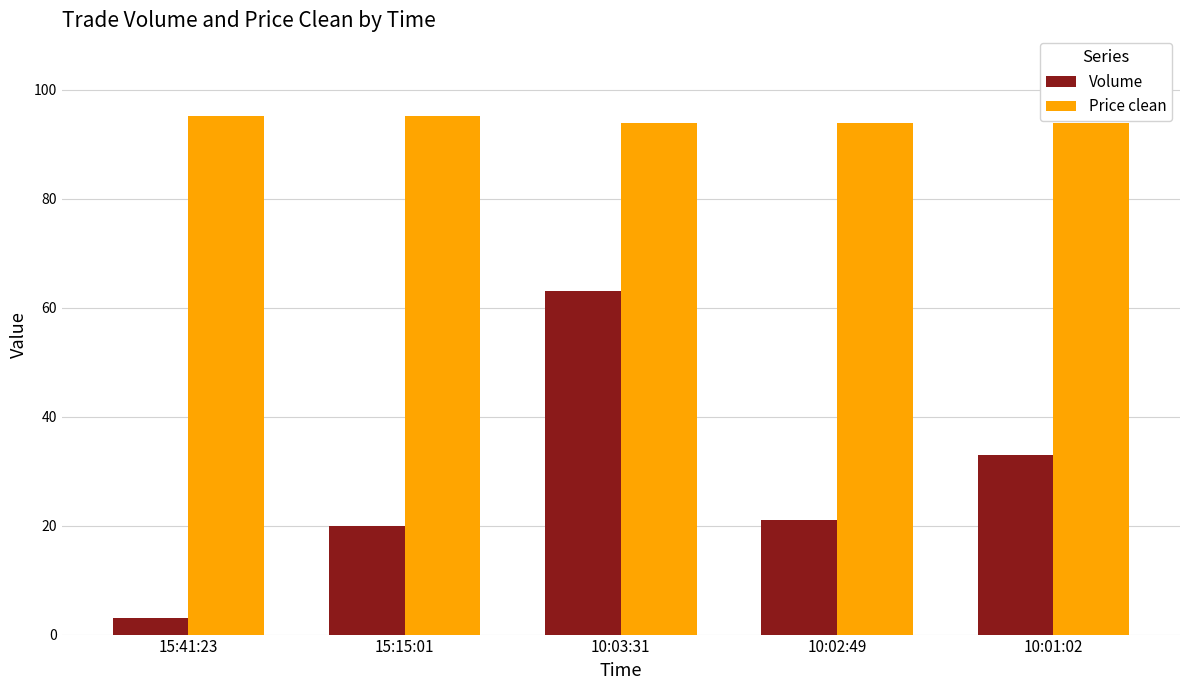

What is the difference between the Price clean values at 10:03:31 and 15:41:23?

1.2